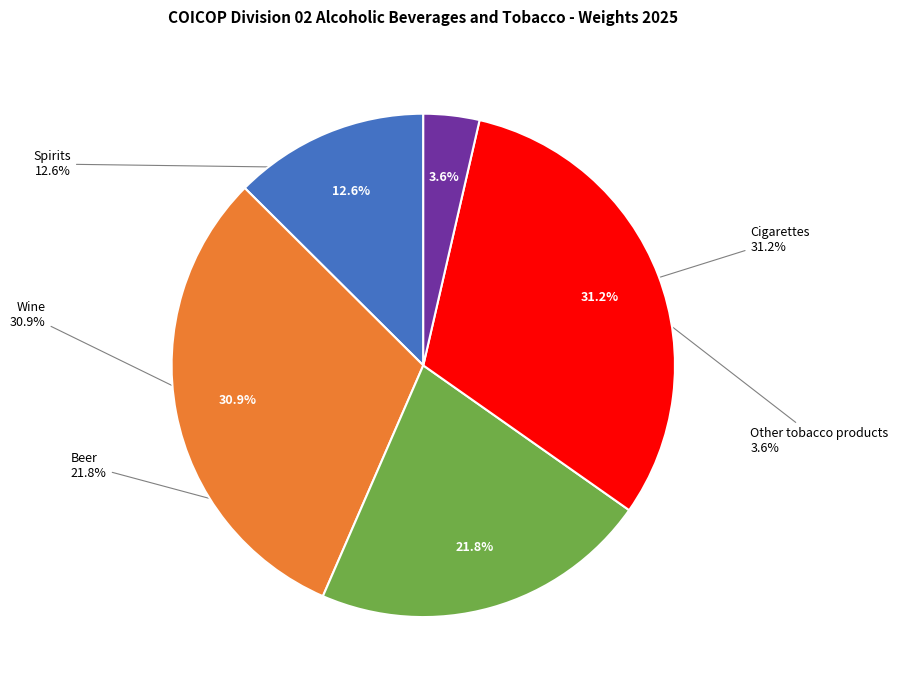

Combined, do Spirits and Beer account for over 50%?

No